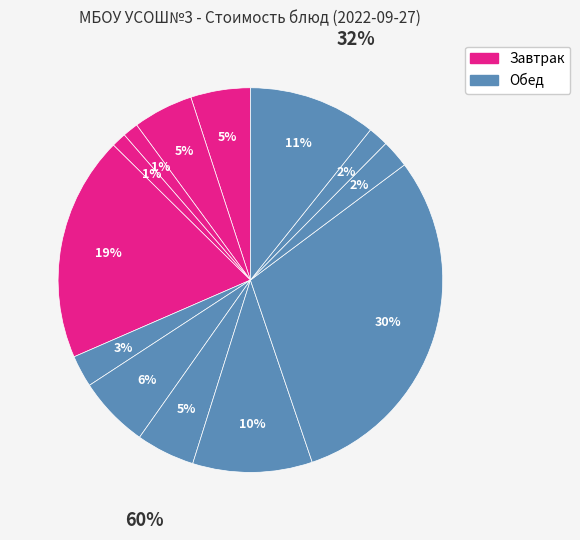

Count the number of slices in the pie.

13